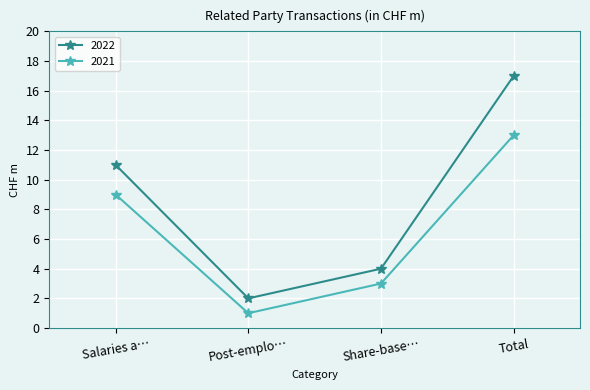

Rank the series by their maximum value, from highest to lowest.

2022, 2021